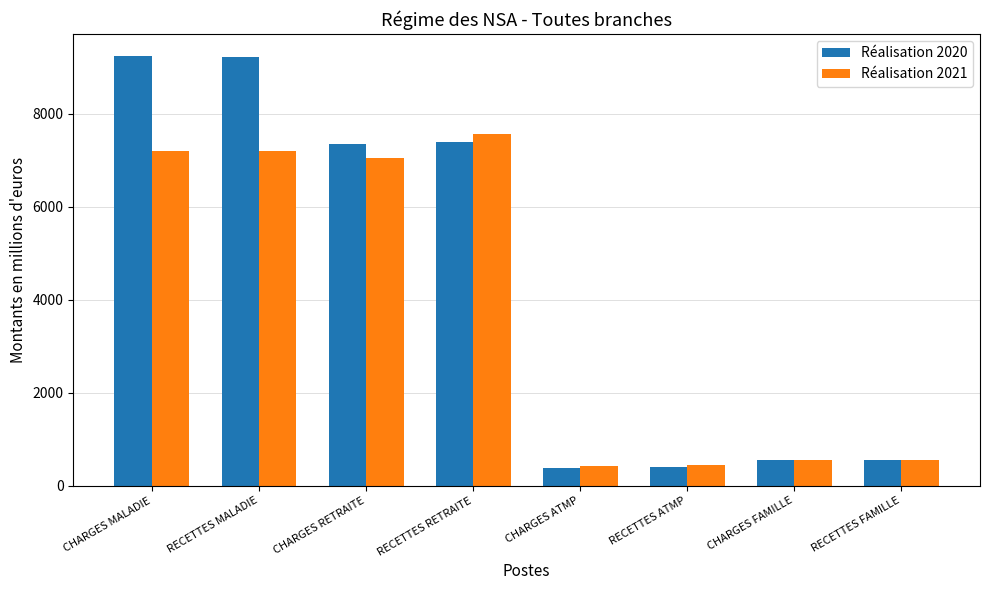

What is the value of the Réalisation 2020 bar at the 7th from the left?

563.0